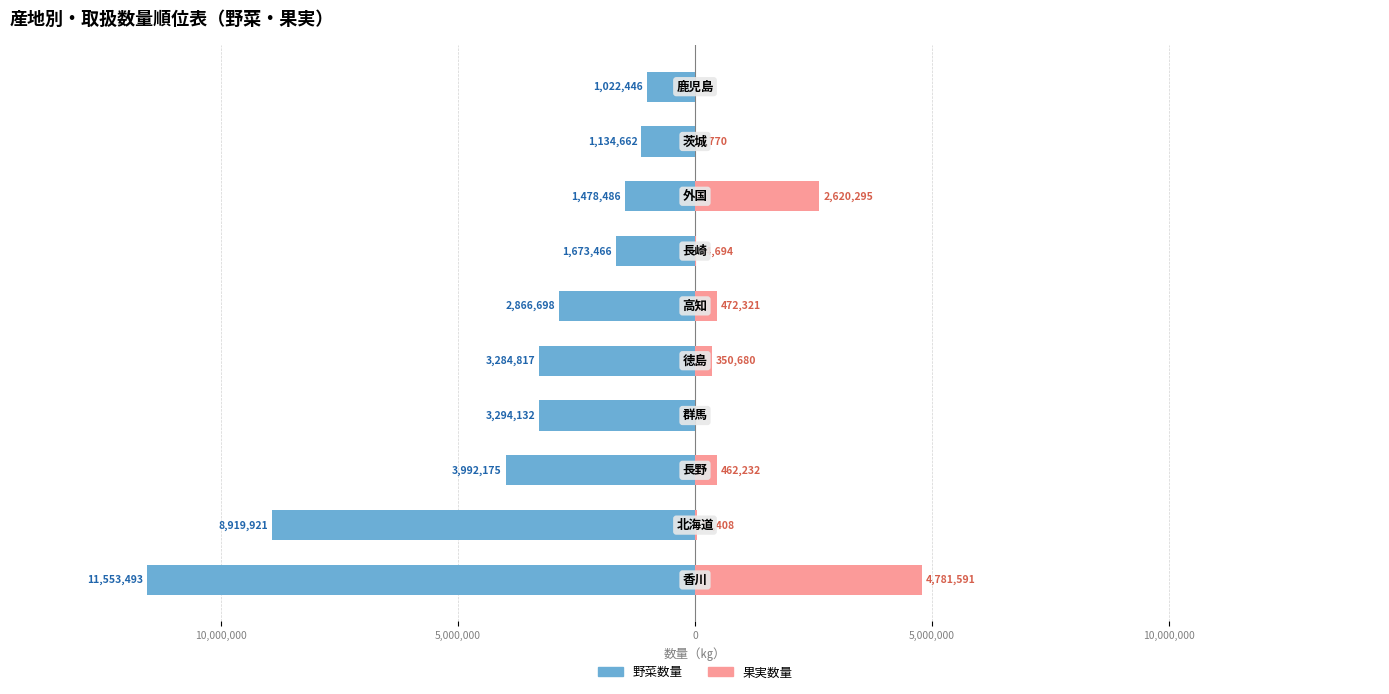

The value of 果実数量 at 5,000,000 is 548095. True or false?

False